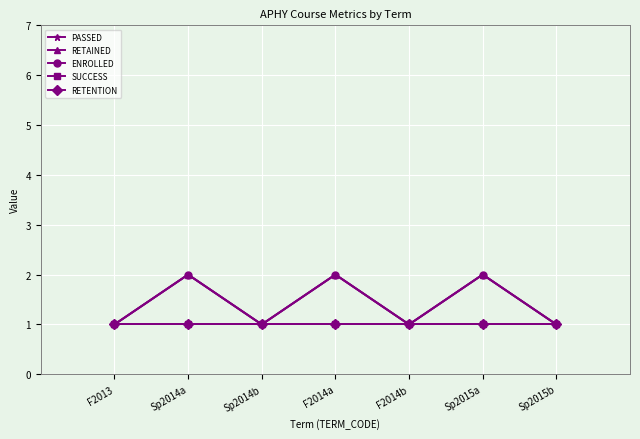

Is this an area chart (filled region under the line)?

No